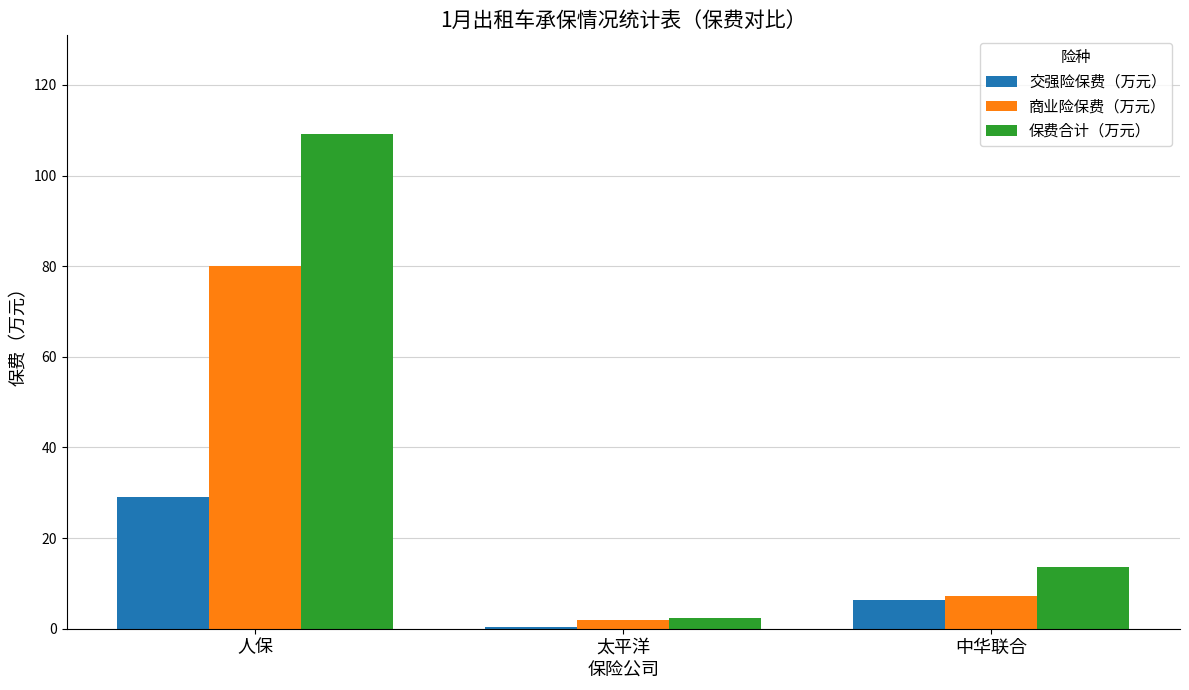

True or false: 商业险保费（万元） has a value of 80.1 at 人保.

True